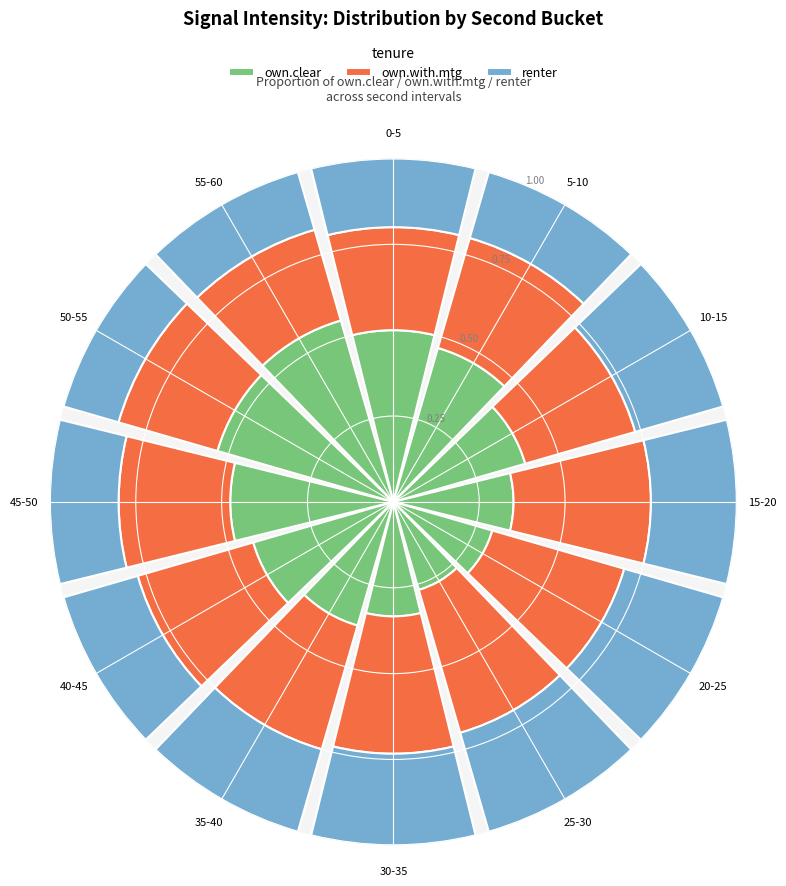

At which label does own.clear reach its minimum?

25-30